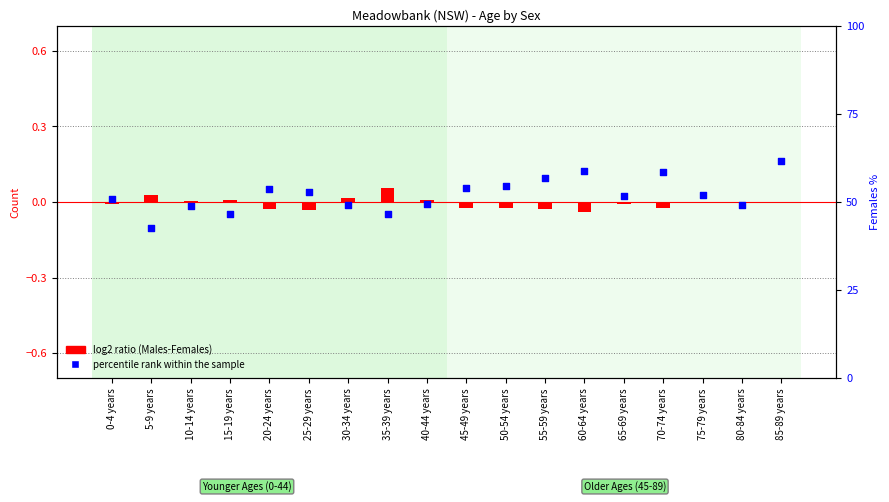

Which series has the largest total across all categories?

percentile rank within the sample